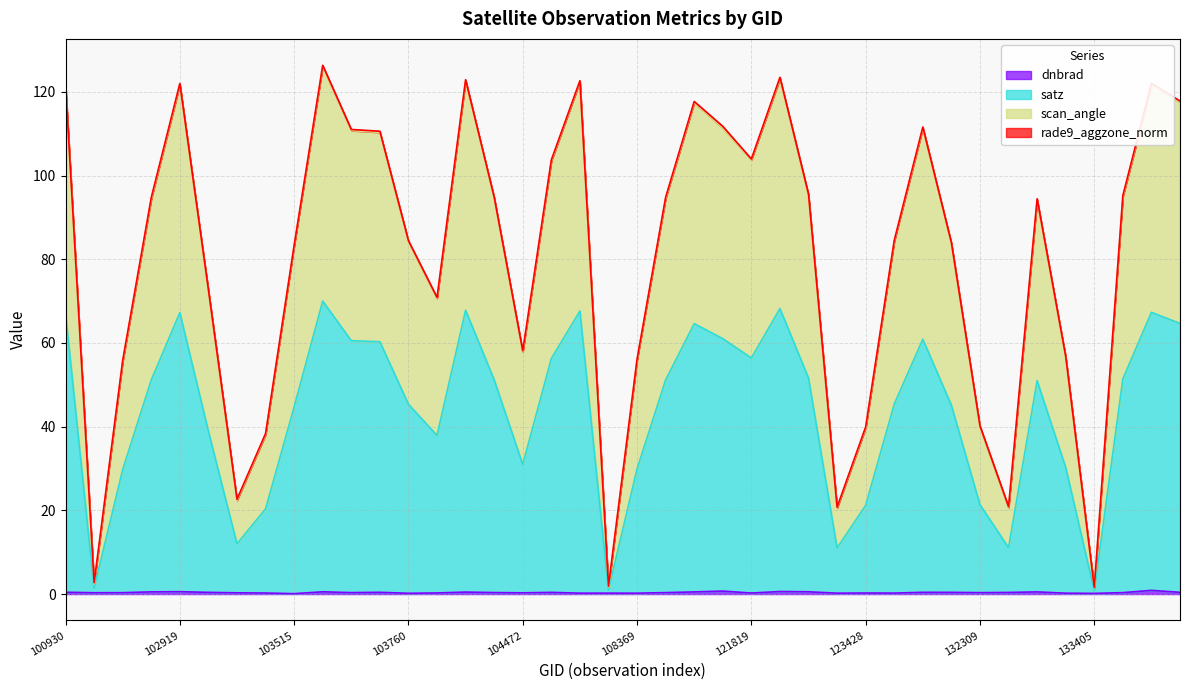

Does the chart have visible grid lines?

Yes